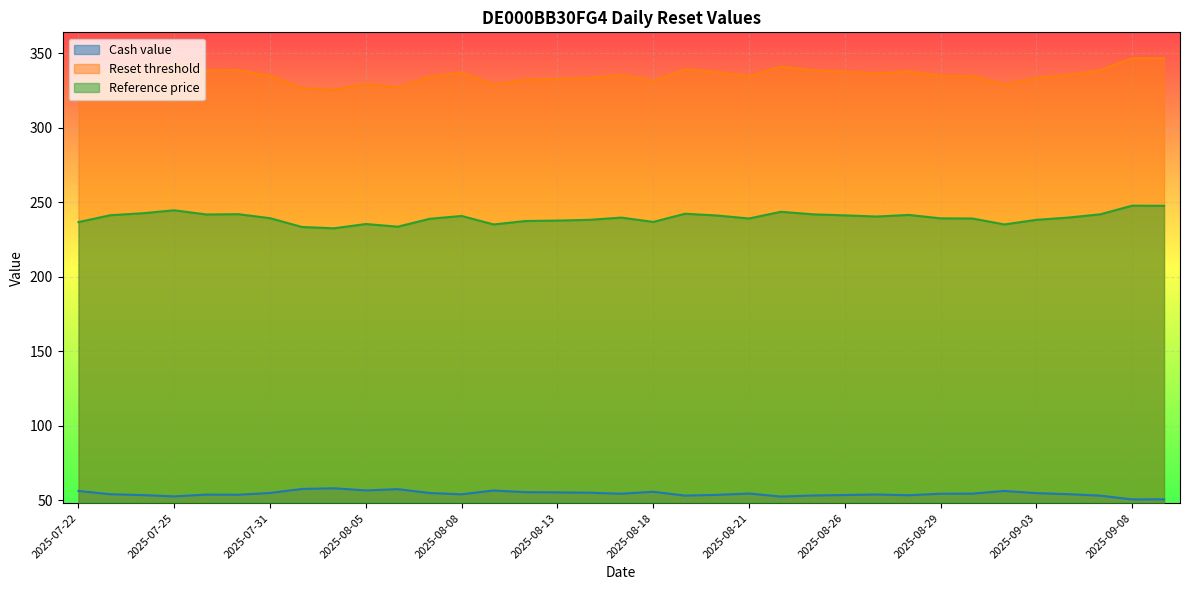

Is it true that Cash value equals 96.2 at 2025-09-01?

False